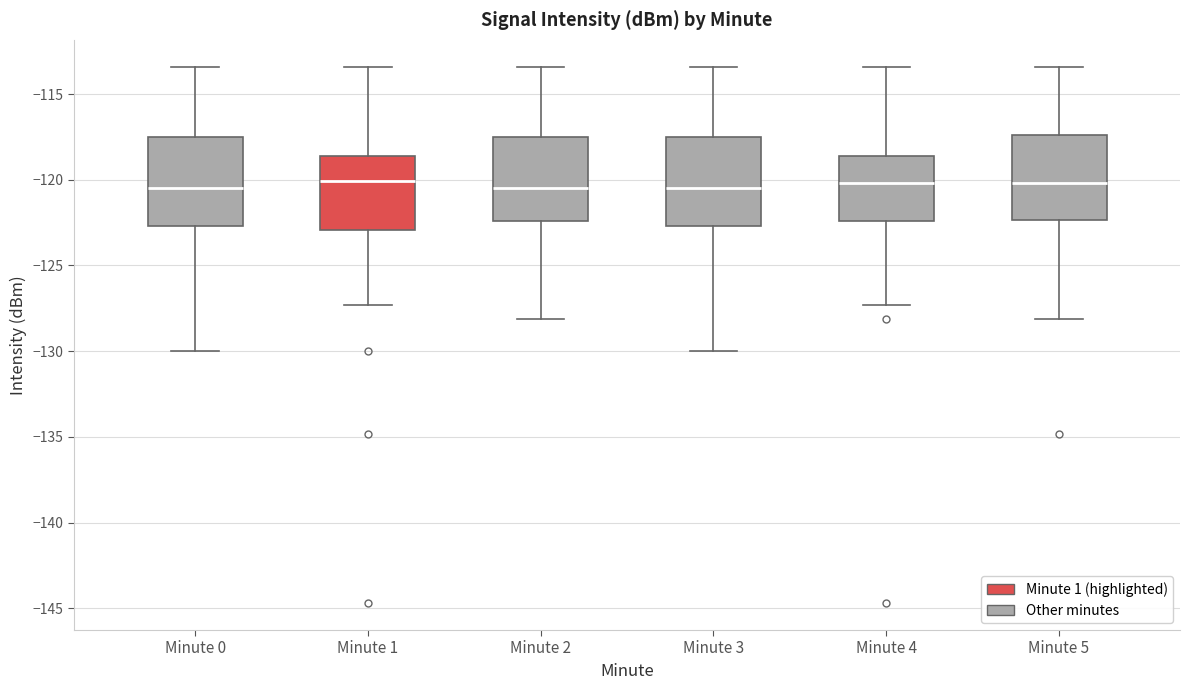

Reading left to right, read every box against the y-axis: the position of its median line, the range the box covers, and the ends of its whiskers. The values are not printed on the chart, so give them approximately, as read against the axis.

Minute 0: median -120.5, box -122.5 to -117.5, whiskers -130.0 to -113.5
Minute 1: median -120.0, box -123.0 to -118.5, whiskers -127.5 to -113.5
Minute 2: median -120.5, box -122.5 to -117.5, whiskers -128.0 to -113.5
Minute 3: median -120.5, box -122.5 to -117.5, whiskers -130.0 to -113.5
Minute 4: median -120.0, box -122.5 to -118.5, whiskers -127.5 to -113.5
Minute 5: median -120.0, box -122.5 to -117.5, whiskers -128.0 to -113.5